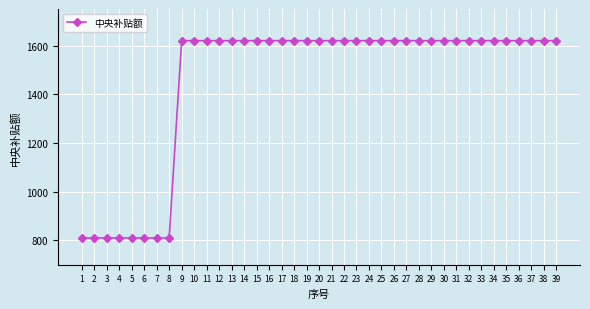

What is the value of the 18th point from the left?

1620